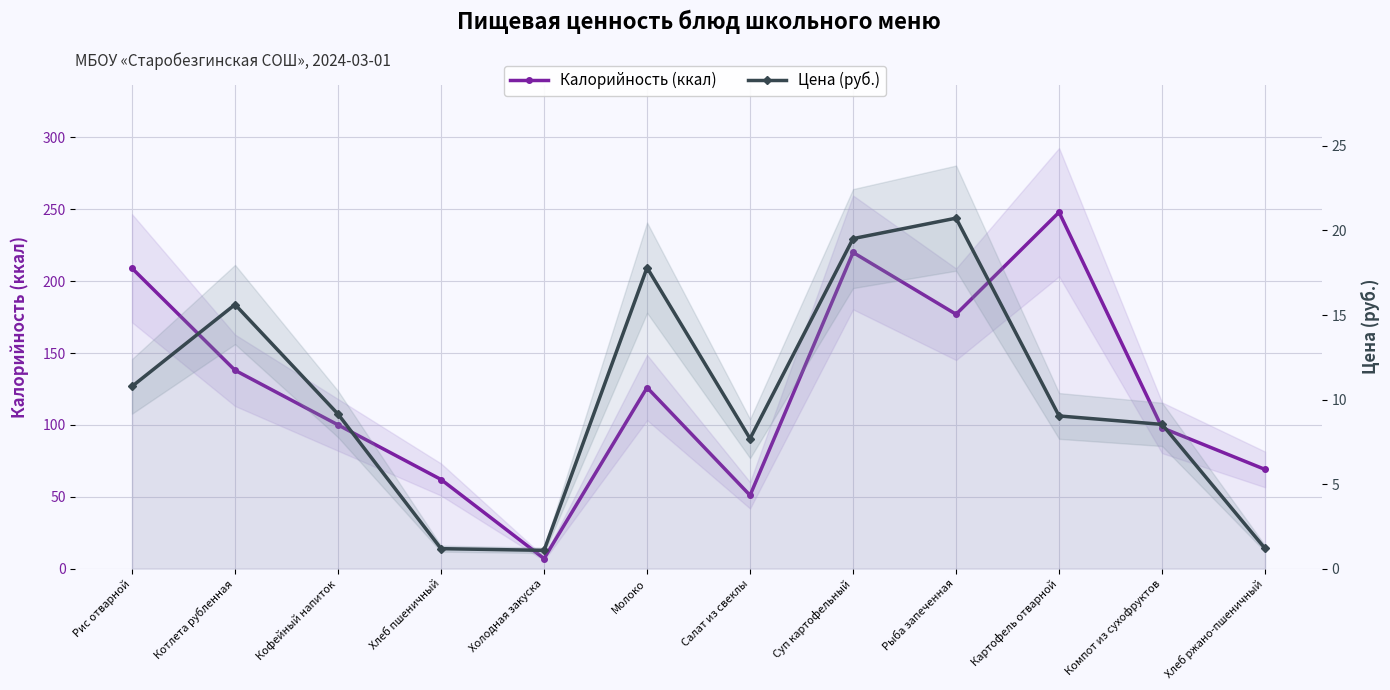

How many values in the Калорийность (ккал) series exceed 126?

5